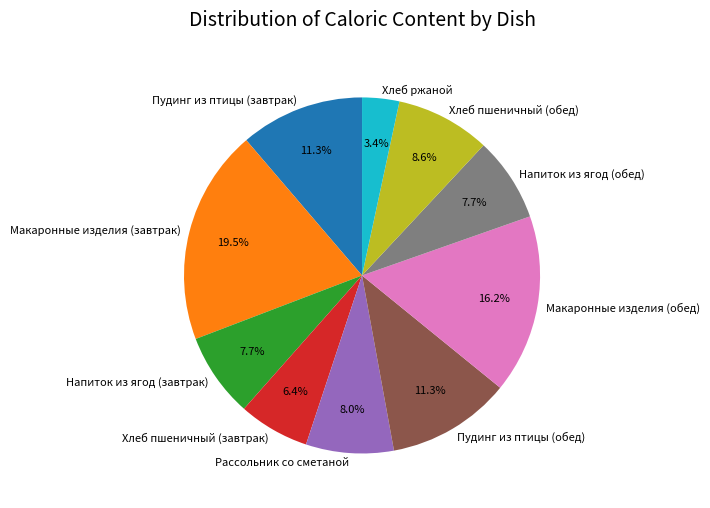

What is the total percentage of Хлеб ржаной and Макаронные изделия (завтрак)?

22.9%